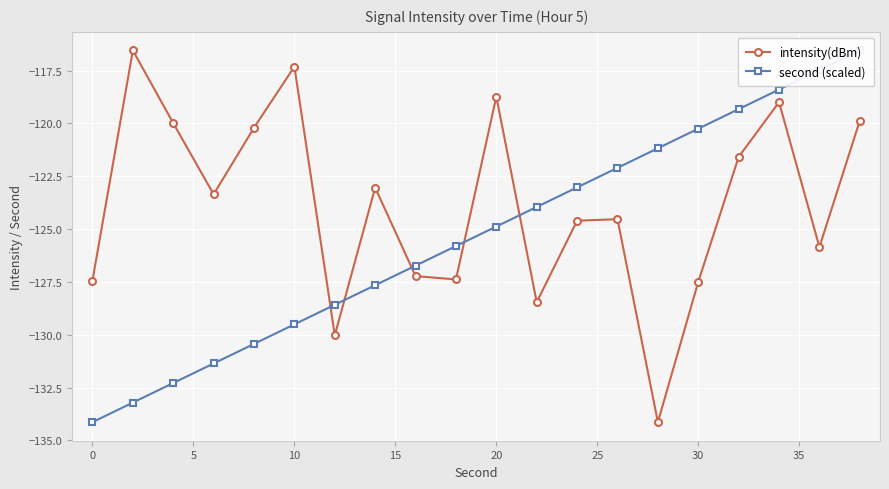

True or false: intensity(dBm) has a value of -118.7 at 20.

True